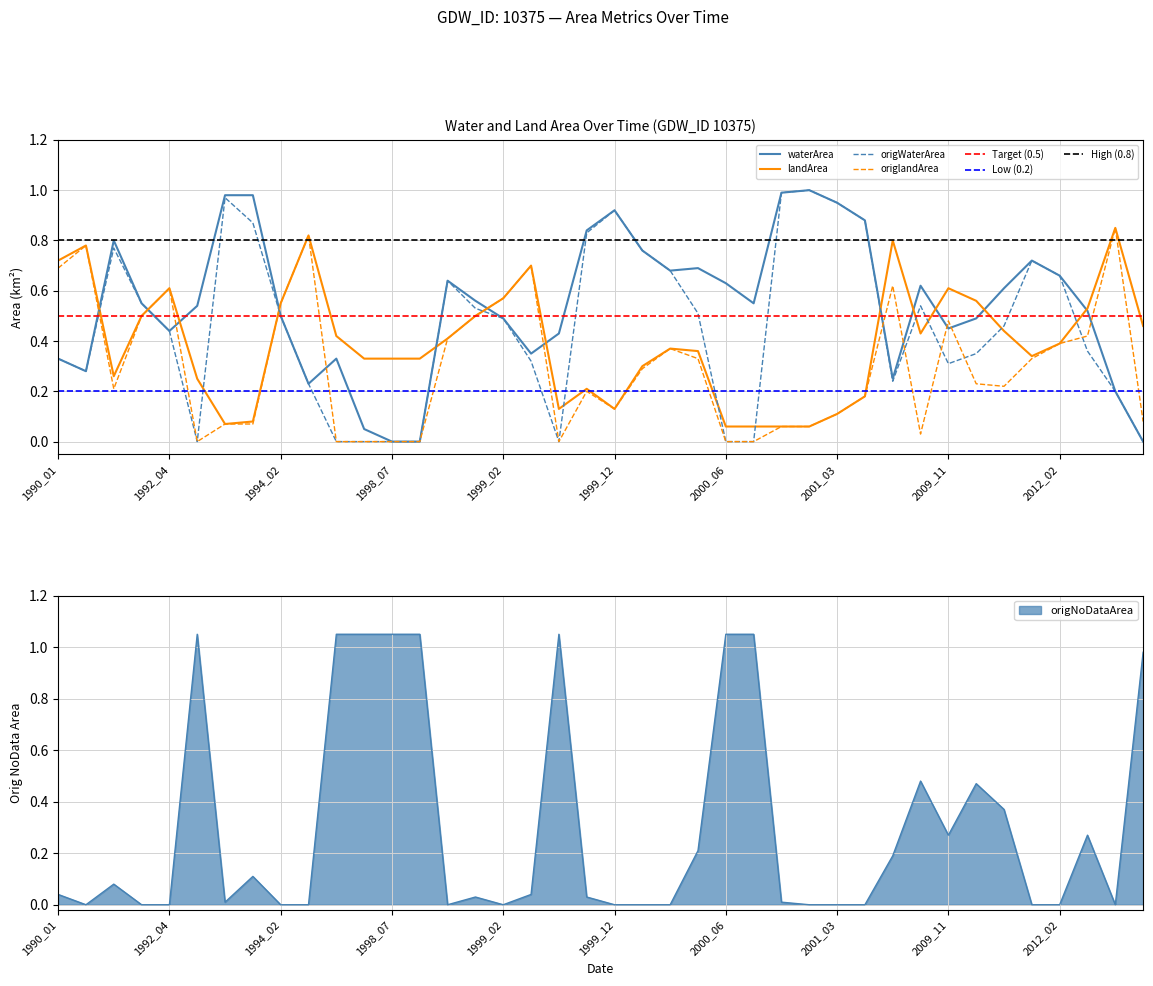

Reading left to right, what are all the values shown in this chart?

waterArea: 1990_01=0.3	1990_03=0.3	1992_01=0.8	1992_03=0.6	1992_04=0.4	1992_08=0.5	1993_01=1.0	1993_02=1.0	1994_02=0.5	1994_03=0.2	1994_08=0.3	1998_06=0.1	1998_07=0.0	1998_08=0.0	1998_12=0.6	1999_01=0.6	1999_02=0.5	1999_04=0.3	1999_07=0.4	1999_10=0.8	1999_12=0.9	2000_02=0.8	2000_03=0.7	2000_04=0.7	2000_06=0.6	2000_08=0.6	2000_12=1.0	2001_02=1.0	2001_03=0.9	2001_04=0.9	2002_12=0.2	2005_10=0.6	2009_11=0.5	2009_12=0.5	2010_01=0.6	2012_01=0.7	2012_02=0.7	2012_04=0.5	2016_01=0.2	2021_07=0.0
landArea: 1990_01=0.7	1990_03=0.8	1992_01=0.3	1992_03=0.5	1992_04=0.6	1992_08=0.2	1993_01=0.1	1993_02=0.1	1994_02=0.6	1994_03=0.8	1994_08=0.4	1998_06=0.3	1998_07=0.3	1998_08=0.3	1998_12=0.4	1999_01=0.5	1999_02=0.6	1999_04=0.7	1999_07=0.1	1999_10=0.2	1999_12=0.1	2000_02=0.3	2000_03=0.4	2000_04=0.4	2000_06=0.1	2000_08=0.1	2000_12=0.1	2001_02=0.1	2001_03=0.1	2001_04=0.2	2002_12=0.8	2005_10=0.4	2009_11=0.6	2009_12=0.6	2010_01=0.4	2012_01=0.3	2012_02=0.4	2012_04=0.5	2016_01=0.8	2021_07=0.5
origWaterArea: 1990_01=0.3	1990_03=0.3	1992_01=0.8	1992_03=0.6	1992_04=0.4	1992_08=0.0	1993_01=1.0	1993_02=0.9	1994_02=0.5	1994_03=0.2	1994_08=0.0	1998_06=0.0	1998_07=0.0	1998_08=0.0	1998_12=0.6	1999_01=0.5	1999_02=0.5	1999_04=0.3	1999_07=0.0	1999_10=0.8	1999_12=0.9	2000_02=0.8	2000_03=0.7	2000_04=0.5	2000_06=0.0	2000_08=0.0	2000_12=1.0	2001_02=1.0	2001_03=0.9	2001_04=0.9	2002_12=0.2	2005_10=0.5	2009_11=0.3	2009_12=0.3	2010_01=0.5	2012_01=0.7	2012_02=0.7	2012_04=0.4	2016_01=0.2	2021_07=0.0
origlandArea: 1990_01=0.7	1990_03=0.8	1992_01=0.2	1992_03=0.5	1992_04=0.6	1992_08=0.0	1993_01=0.1	1993_02=0.1	1994_02=0.6	1994_03=0.8	1994_08=0.0	1998_06=0.0	1998_07=0.0	1998_08=0.0	1998_12=0.4	1999_01=0.5	1999_02=0.6	1999_04=0.7	1999_07=0.0	1999_10=0.2	1999_12=0.1	2000_02=0.3	2000_03=0.4	2000_04=0.3	2000_06=0.0	2000_08=0.0	2000_12=0.1	2001_02=0.1	2001_03=0.1	2001_04=0.2	2002_12=0.6	2005_10=0.0	2009_11=0.5	2009_12=0.2	2010_01=0.2	2012_01=0.3	2012_02=0.4	2012_04=0.4	2016_01=0.8	2021_07=0.1
origNoDataArea: 1990_01=0.0	1990_03=0.0	1992_01=0.1	1992_03=0.0	1992_04=0.0	1992_08=1.1	1993_01=0.0	1993_02=0.1	1994_02=0.0	1994_03=0.0	1994_08=1.1	1998_06=1.1	1998_07=1.1	1998_08=1.1	1998_12=0.0	1999_01=0.0	1999_02=0.0	1999_04=0.0	1999_07=1.1	1999_10=0.0	1999_12=0.0	2000_02=0.0	2000_03=0.0	2000_04=0.2	2000_06=1.1	2000_08=1.1	2000_12=0.0	2001_02=0.0	2001_03=0.0	2001_04=0.0	2002_12=0.2	2005_10=0.5	2009_11=0.3	2009_12=0.5	2010_01=0.4	2012_01=0.0	2012_02=0.0	2012_04=0.3	2016_01=0.0	2021_07=1.0